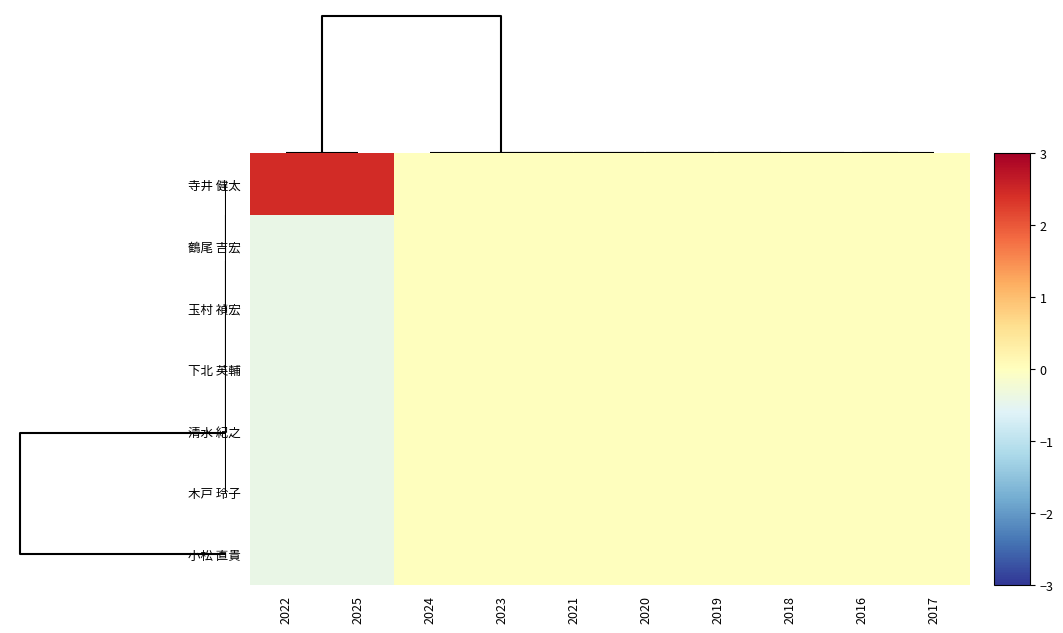

At how many categories does at least one series exceed 2?

2